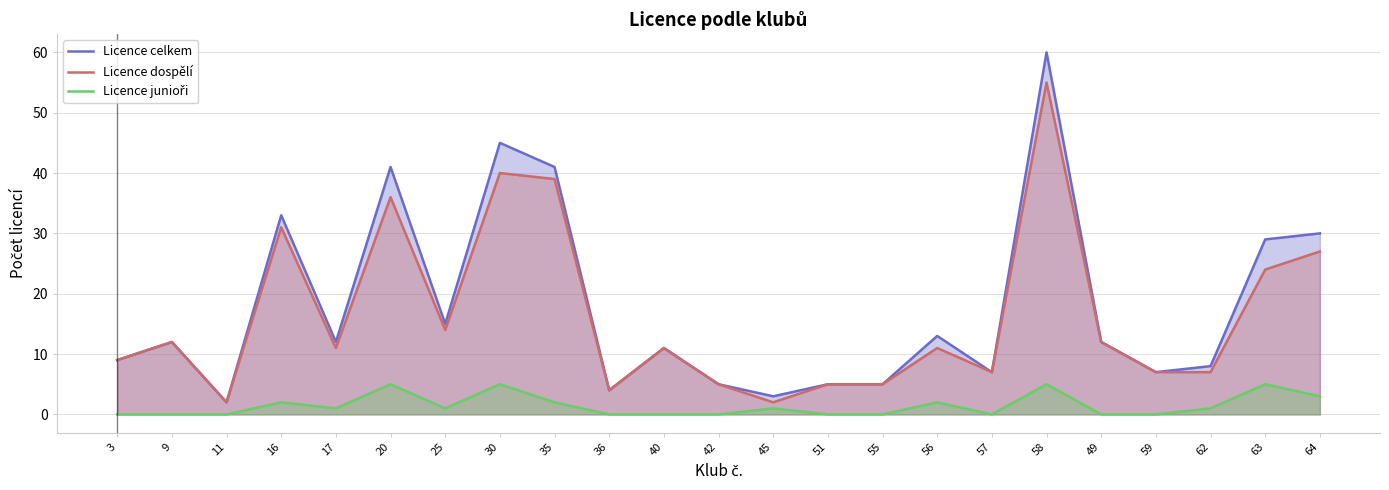

At which category does the chart reach its peak across all series?

58